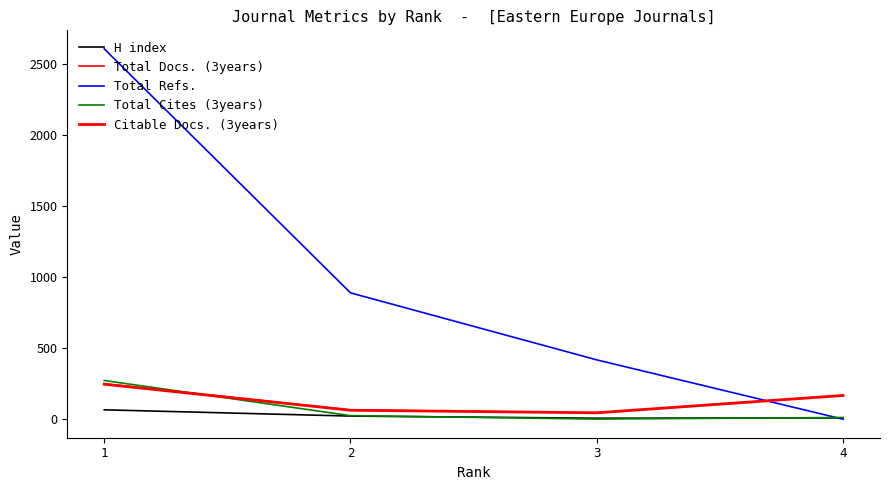

How many intersections are there between Total Cites (3years) and Total Docs. (3years)?

1